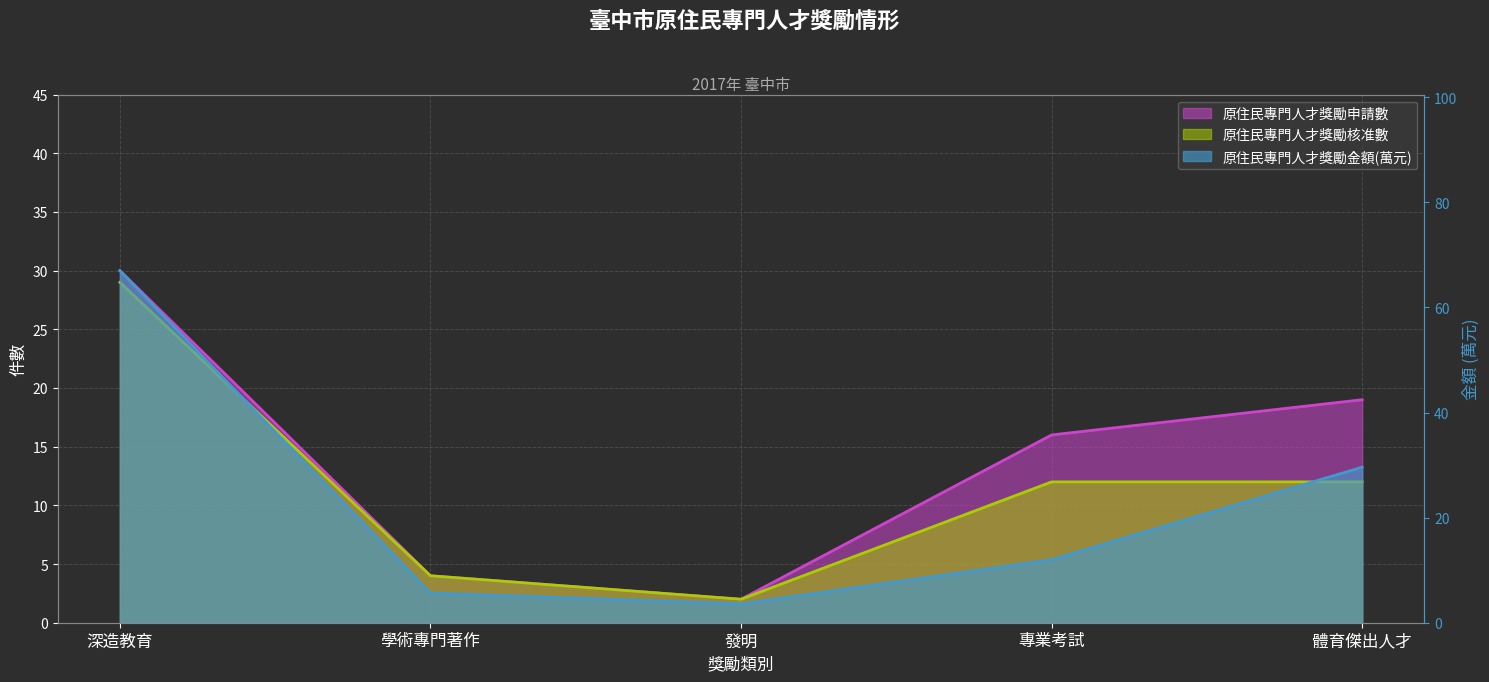

Is it true that 原住民專門人才獎勵申請數 equals 2.2 at 學術專門著作?

False